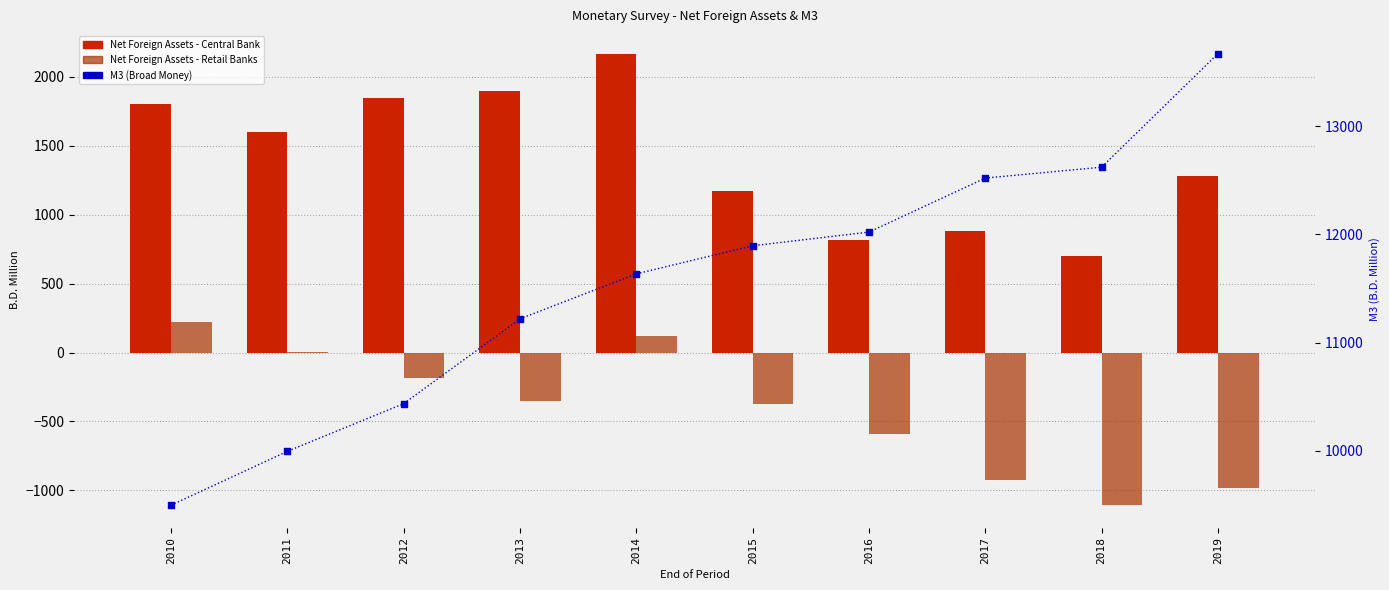

Which series contains the lowest Y value?

Net Foreign Assets (Retail Banks)